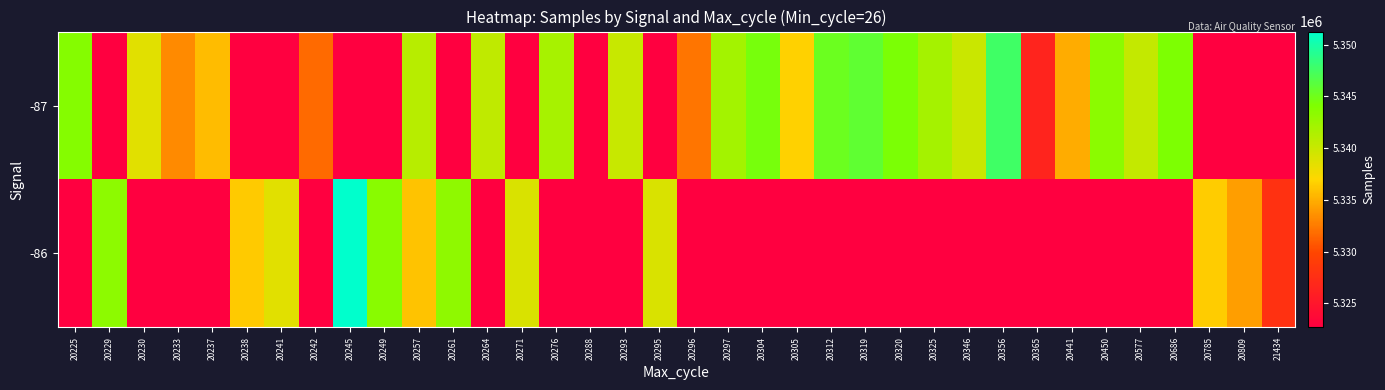

Reading right to left, list all the values displayed in this chart.

-87: 21434=0.0	20809=0.0	20785=0.0	20686=5344200.0	20577=5340297.0	20450=5343453.0	20441=5334933.0	20365=5326567.0	20356=5347702.0	20346=5339884.0	20325=5341999.0	20320=5344329.0	20319=5345816.0	20312=5345203.0	20305=5336690.0	20304=5344539.0	20297=5342037.0	20296=5332195.0	20295=0.0	20293=5340095.0	20288=0.0	20276=5341822.0	20271=0.0	20264=5340502.0	20261=0.0	20257=5340893.0	20249=0.0	20245=0.0	20242=5331721.0	20241=0.0	20238=0.0	20237=5335673.5	20233=5333216.5	20230=5338591.0	20229=0.0	20225=5343779.0
-86: 21434=5327858.0	20809=5334251.0	20785=5336464.0	20686=0.0	20577=0.0	20450=0.0	20441=0.0	20365=0.0	20356=0.0	20346=0.0	20325=0.0	20320=0.0	20319=0.0	20312=0.0	20305=0.0	20304=0.0	20297=0.0	20296=0.0	20295=5339072.0	20293=0.0	20288=5322681.0	20276=0.0	20271=5339029.0	20264=0.0	20261=5343130.0	20257=5336016.0	20249=5343460.0	20245=5351278.0	20242=0.0	20241=5338631.0	20238=5336379.0	20237=0.0	20233=0.0	20230=0.0	20229=5343331.0	20225=0.0